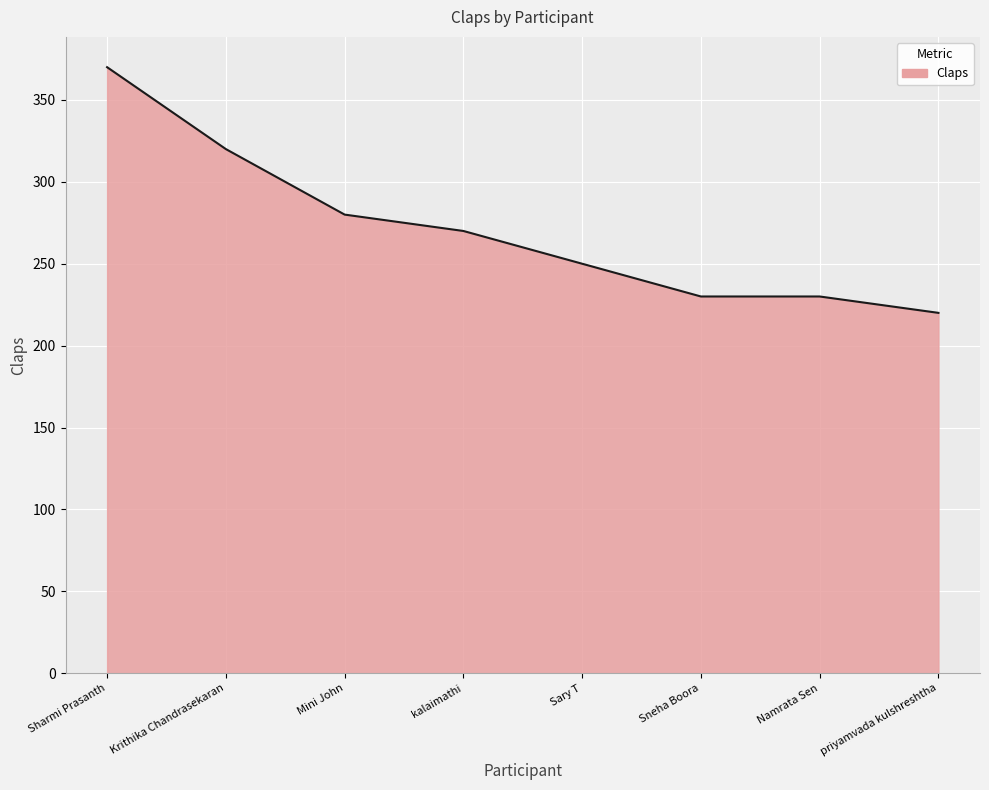

Which label corresponds to the smallest value in the chart?

priyamvada kulshreshtha